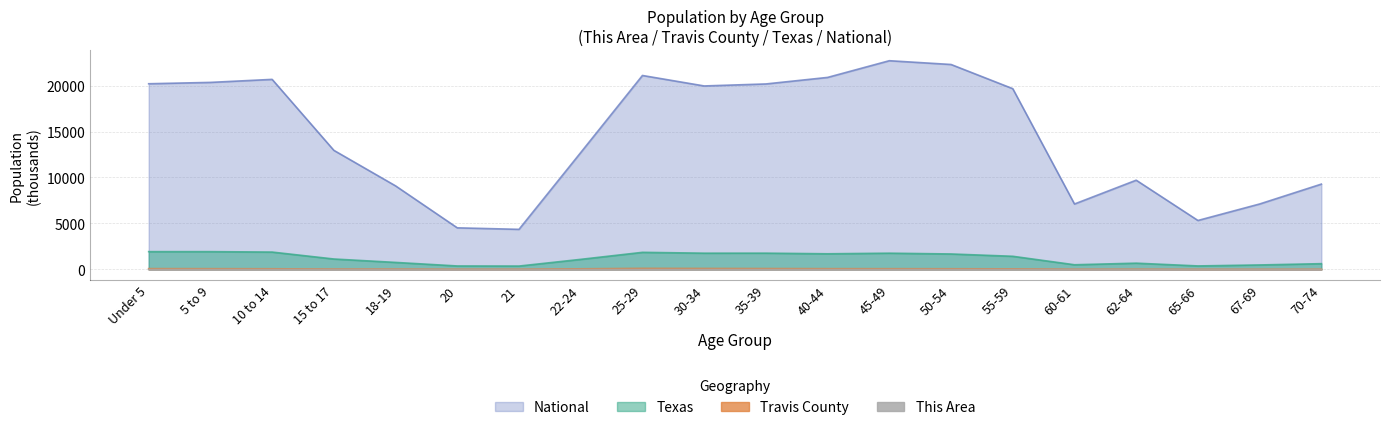

What is the highest value of the This Area series?

0.5